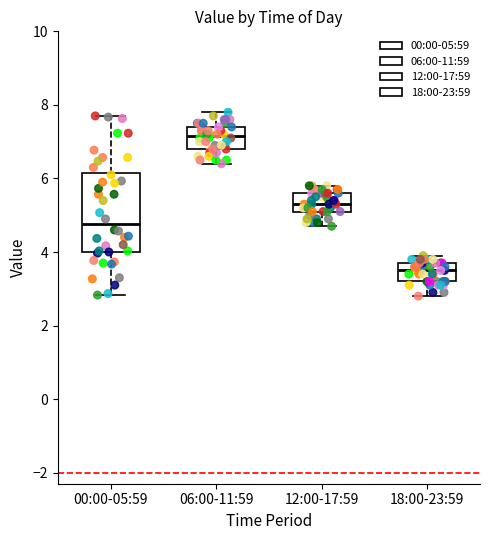

Reading left to right, read every box against the y-axis: the position of its median line, the range the box covers, and the ends of its whiskers. The values are not printed on the chart, so give them approximately, as read against the axis.

00:00-05:59: median 4.8, box 4.0 to 6.2, whiskers 2.8 to 7.8
06:00-11:59: median 7.2, box 6.8 to 7.4, whiskers 6.4 to 7.8
12:00-17:59: median 5.4, box 5.2 to 5.6, whiskers 4.8 to 5.8
18:00-23:59: median 3.6, box 3.2 to 3.8, whiskers 2.8 to 4.0